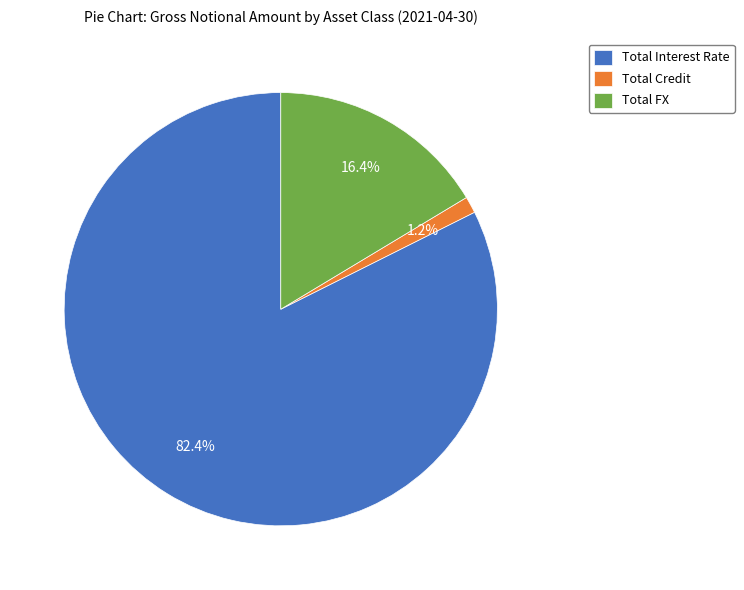

Is there any slice that represents more than half of the pie?

Yes